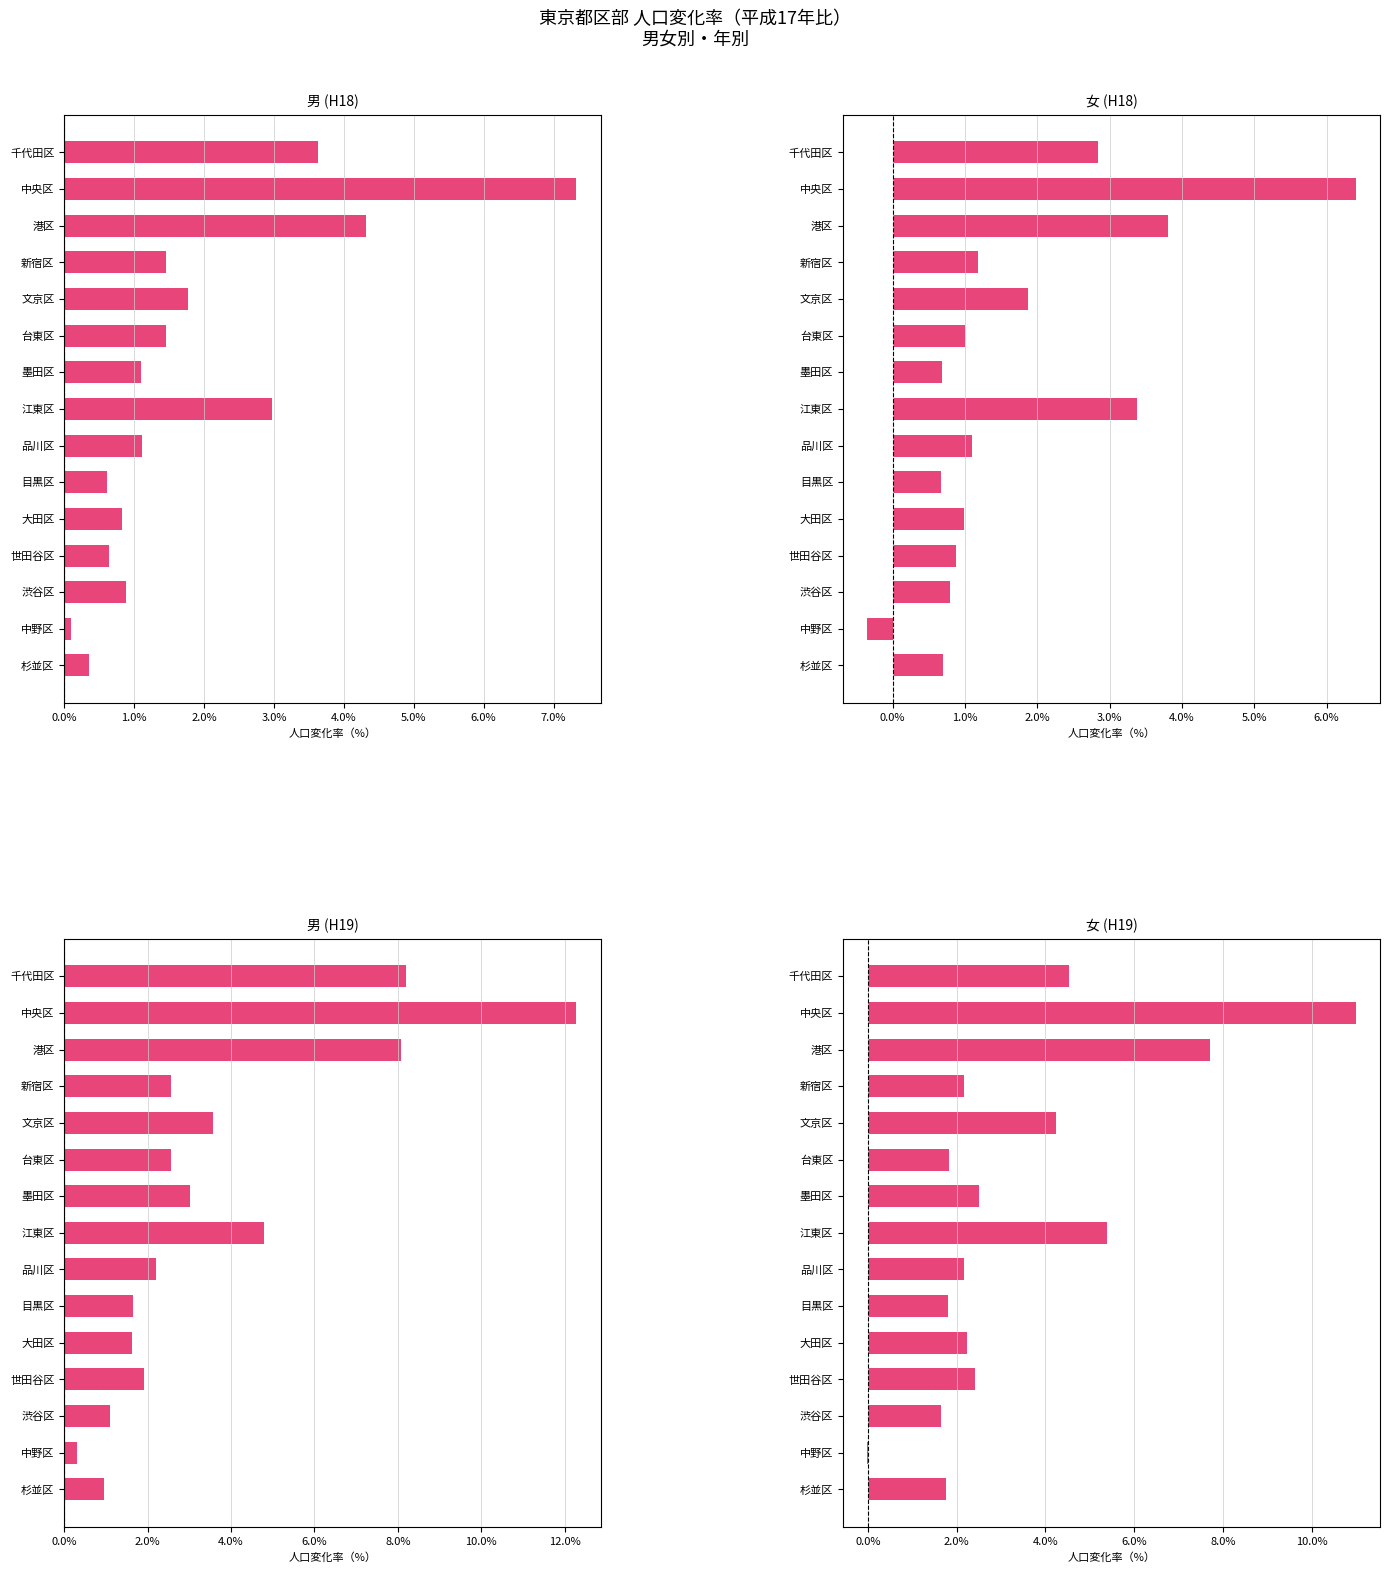

True or false: 女 (H18) has a value of -0.1 at 中野区.

False